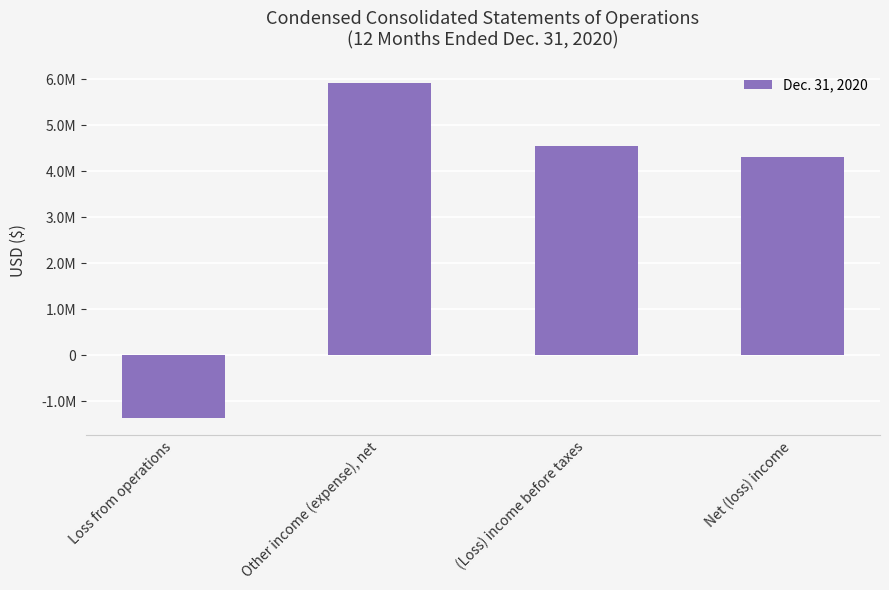

List the labels in order of value, largest first.

Other income (expense), net, (Loss) income before taxes, Net (loss) income, Loss from operations